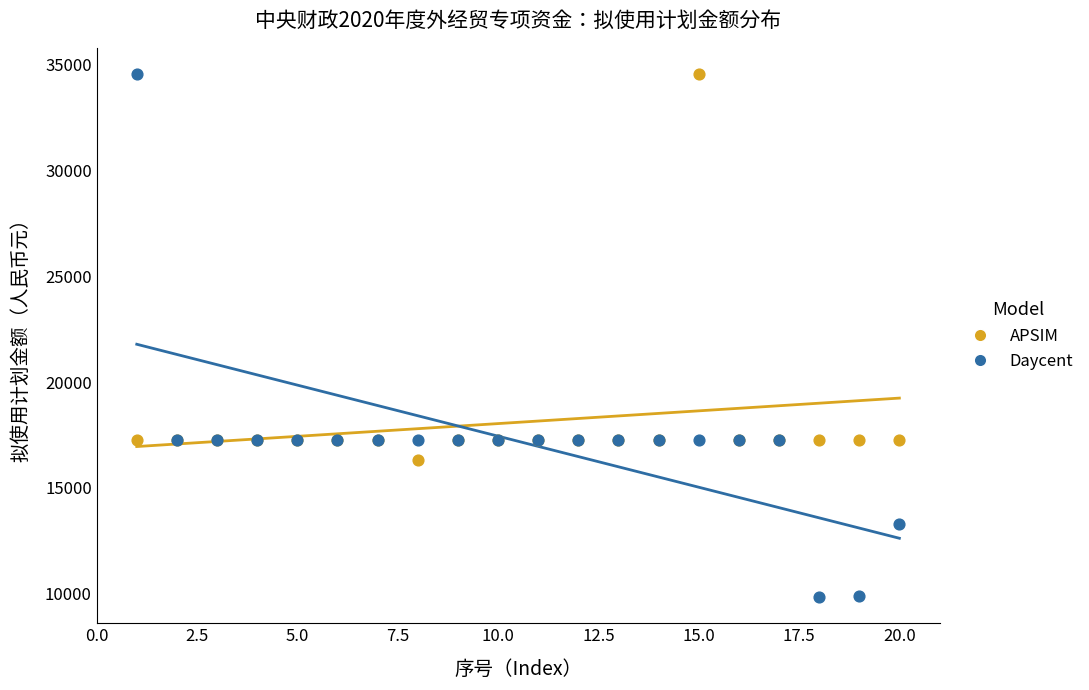

Which series reaches the minimum Y coordinate?

Daycent